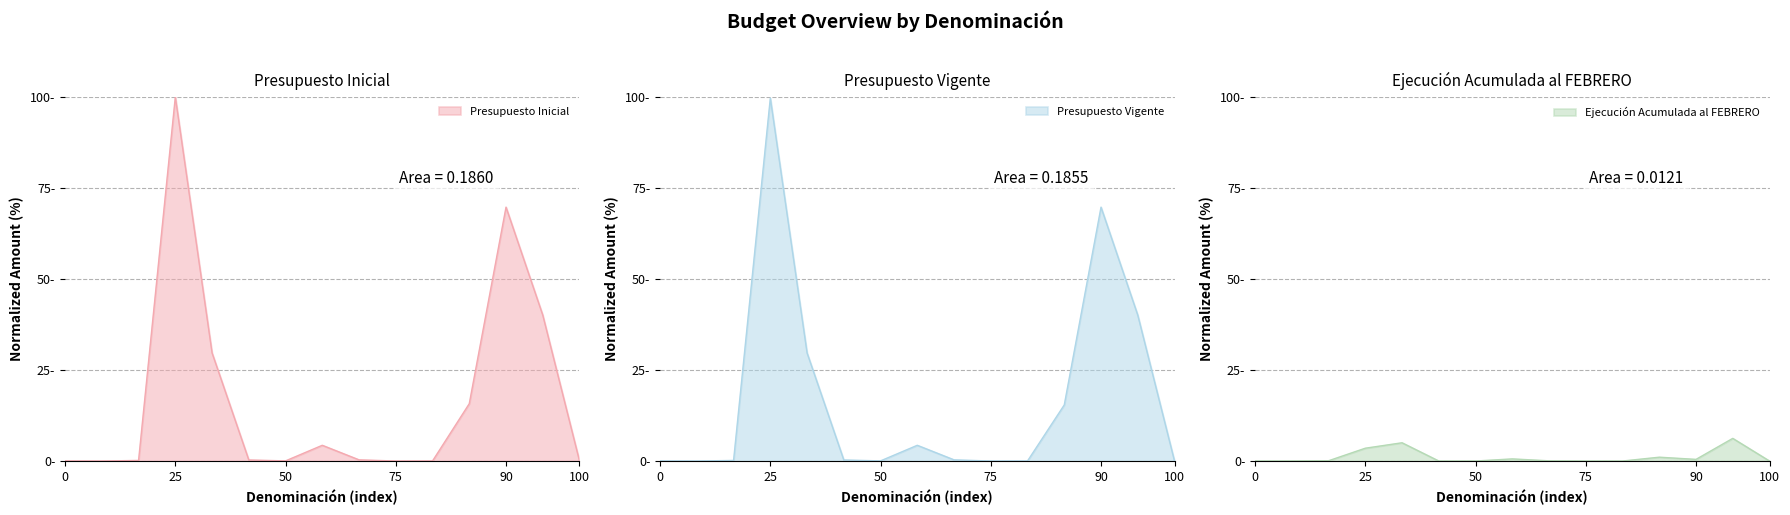

At which label is Presupuesto Vigente closest to 49?

TRANSFERENCIAS DE CAPITAL